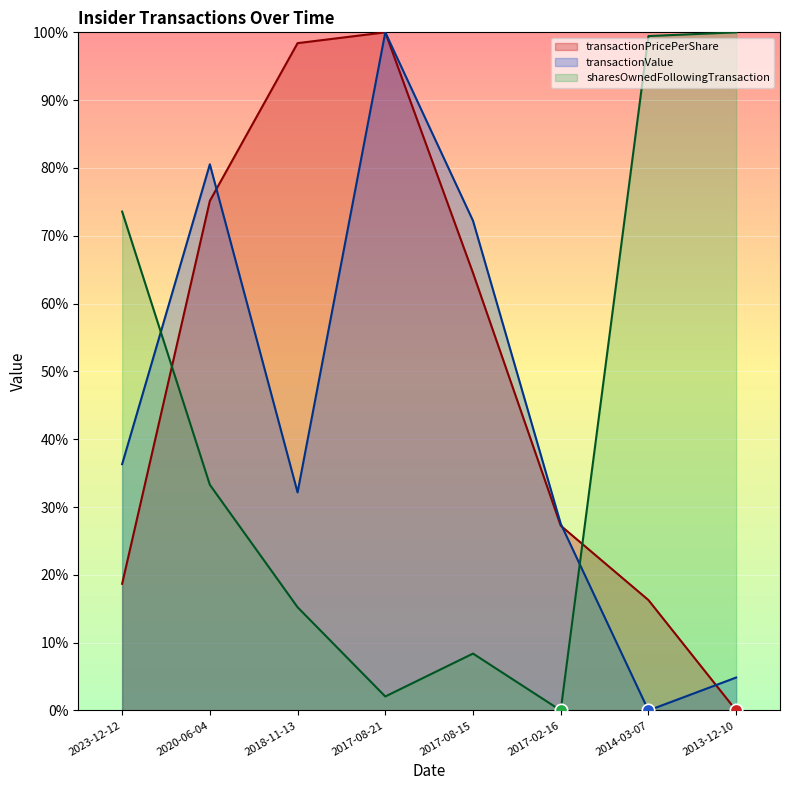

Which series has the largest total across all categories?

transactionPricePerShare